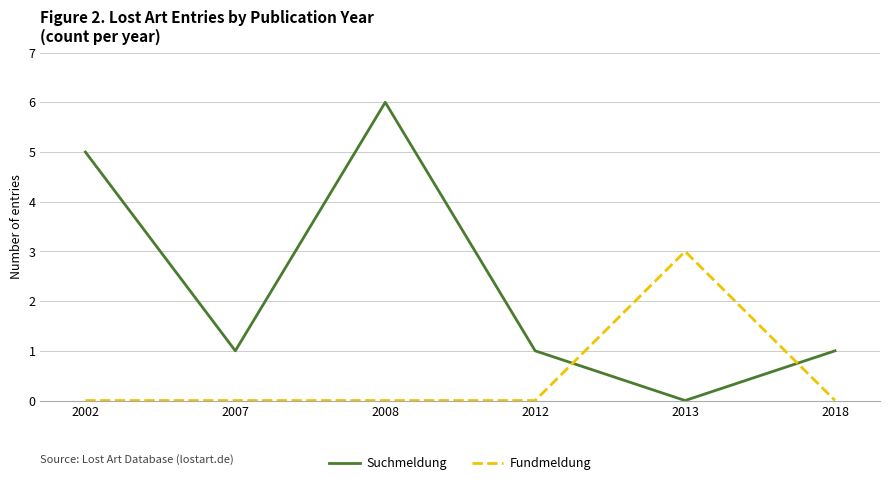

At which label does Suchmeldung first exceed 1?

2002